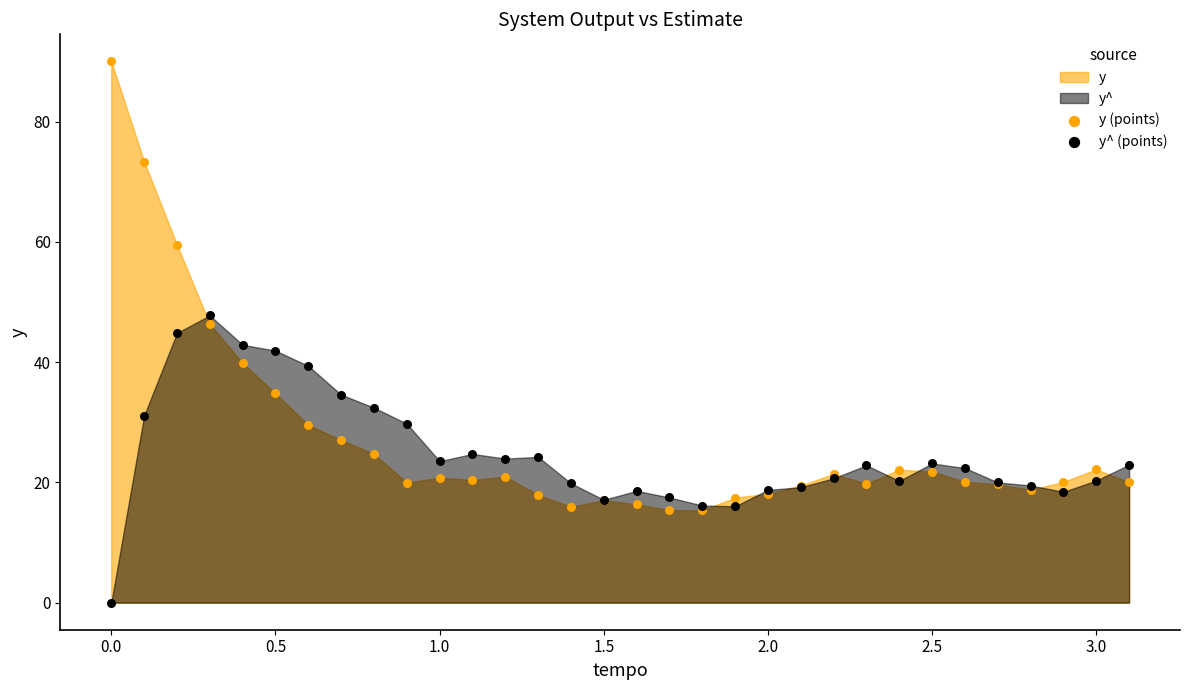

In the y (points) series, what Y value is closest to 52?

46.3